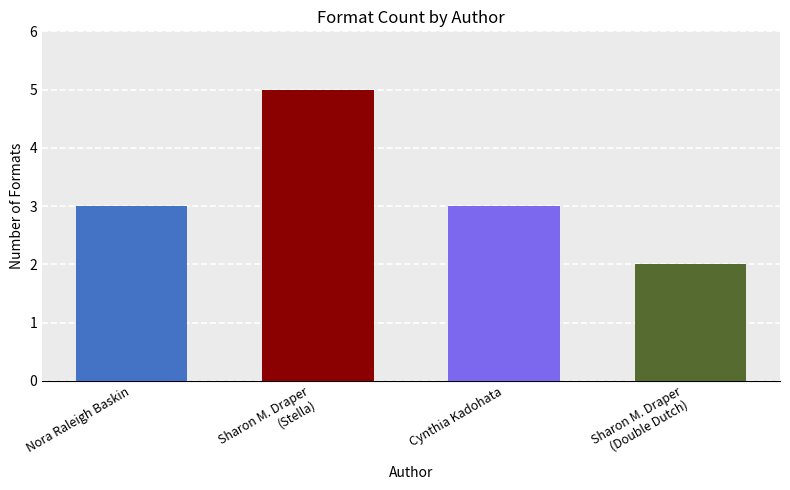

Reading left to right, transcribe all the data shown in this chart.

Nora Raleigh Baskin=3	Sharon M. Draper
(Stella)=5	Cynthia Kadohata=3	Sharon M. Draper
(Double Dutch)=2